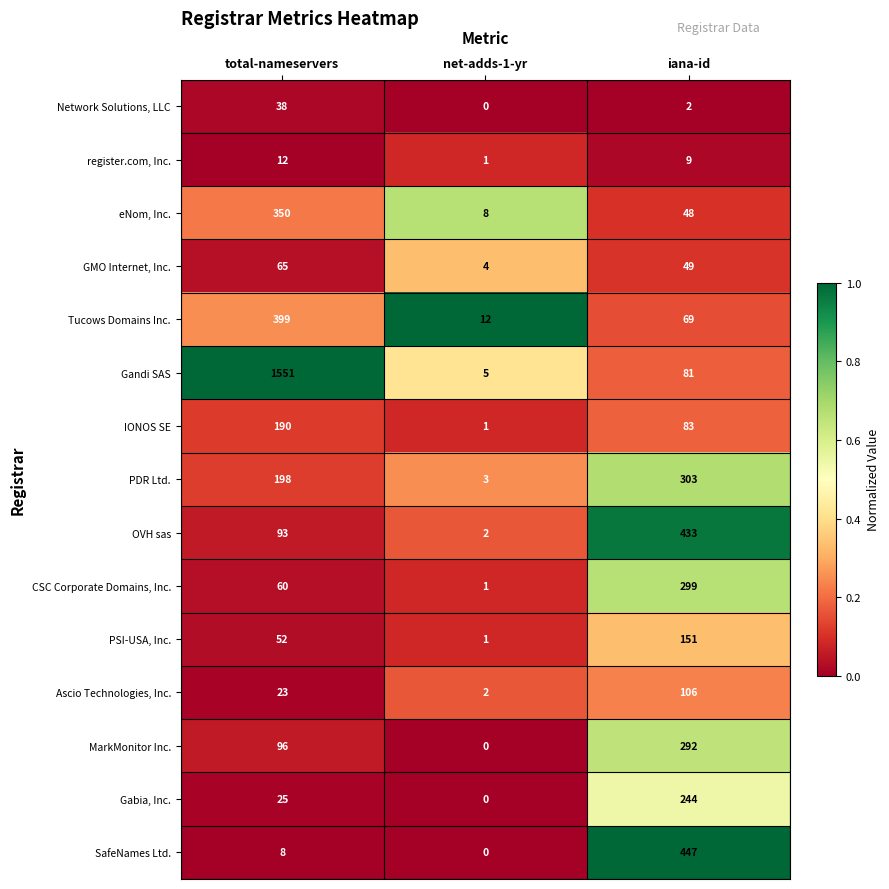

The eNom, Inc. series shows 531 at total-nameservers. True or false?

False